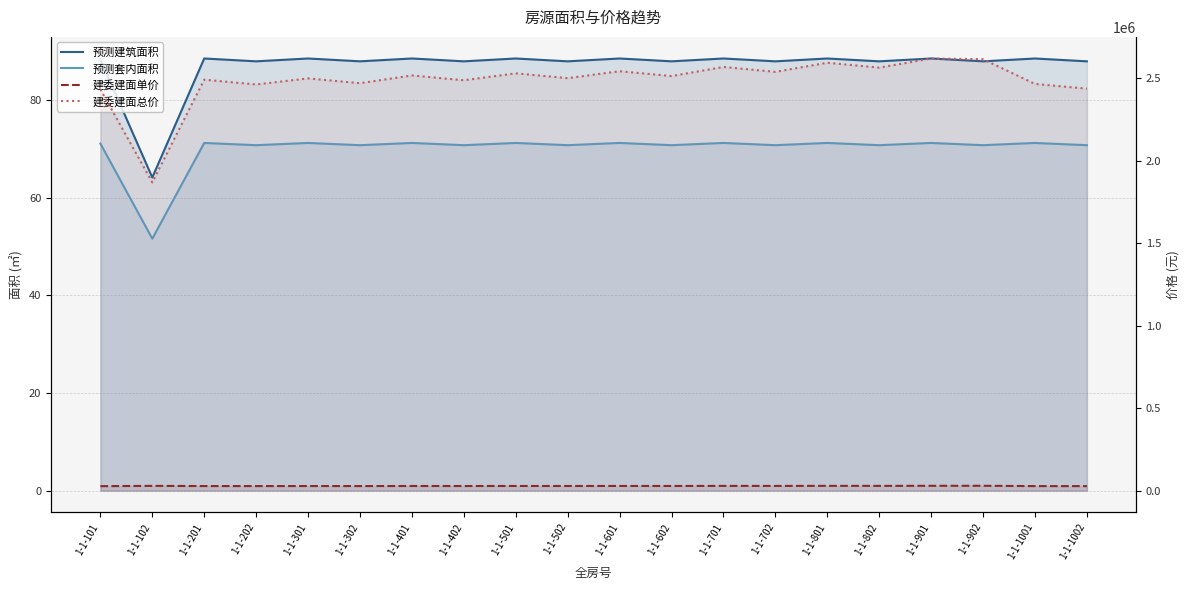

At how many categories does at least one series exceed 2068993?

19